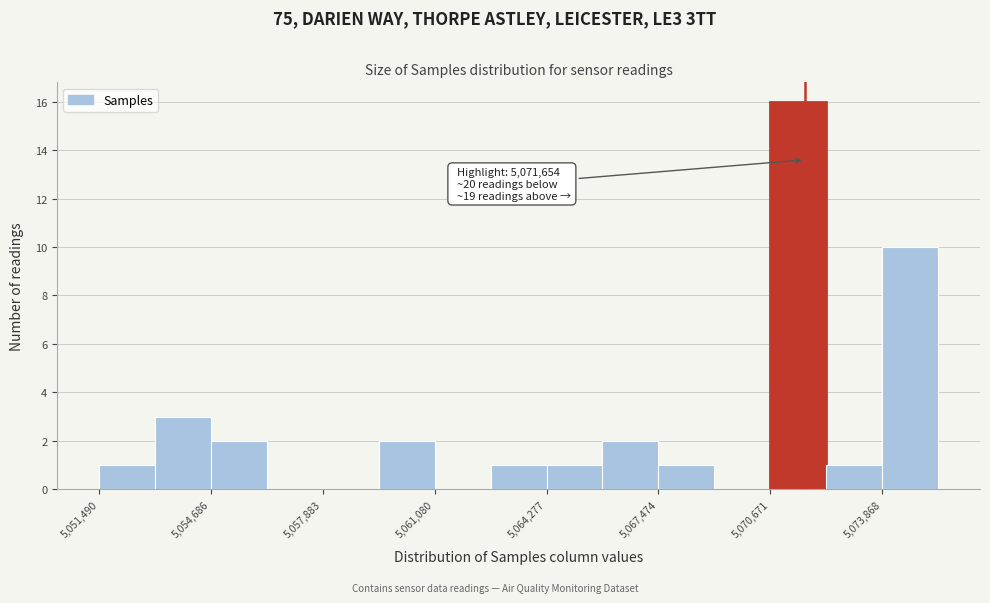

Read against the x-axis, roughly where is the centre of the tallest bar?

5071500